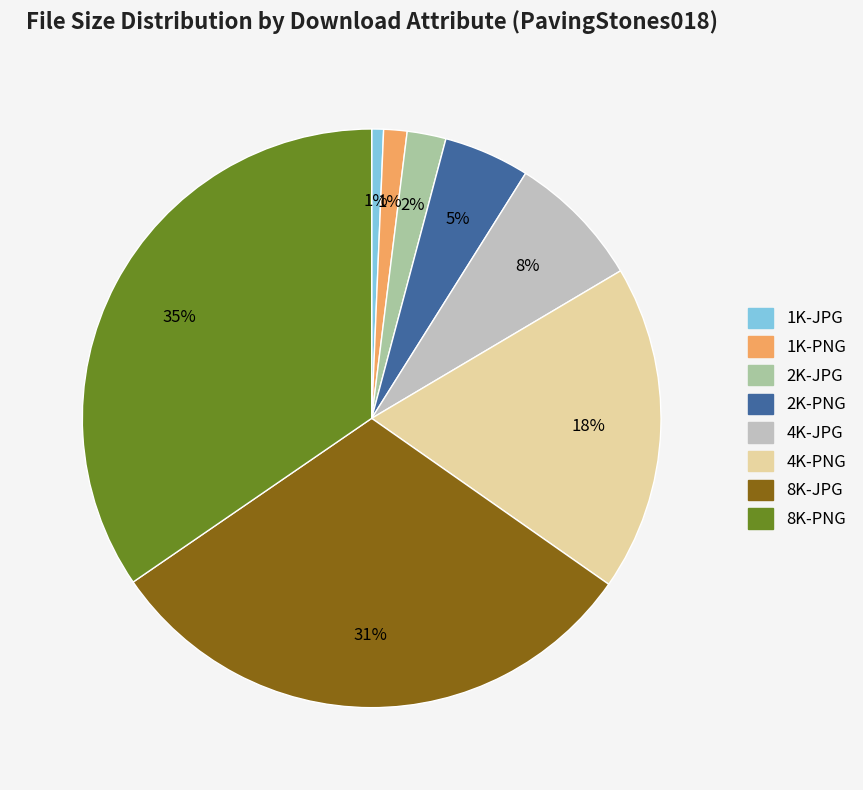

Count the number of slices in the pie.

8